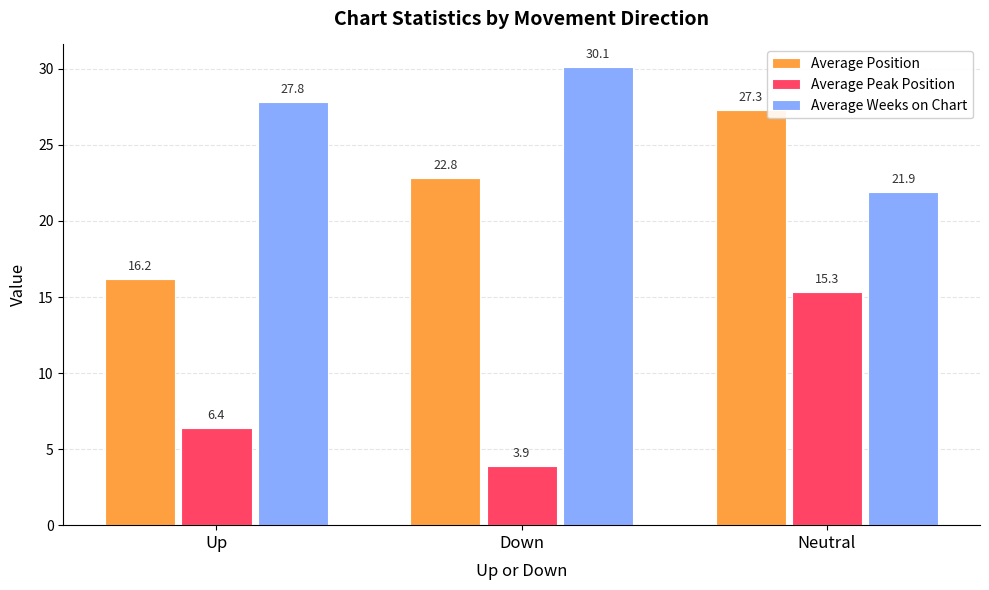

At which category does the chart reach its minimum across all series?

Down